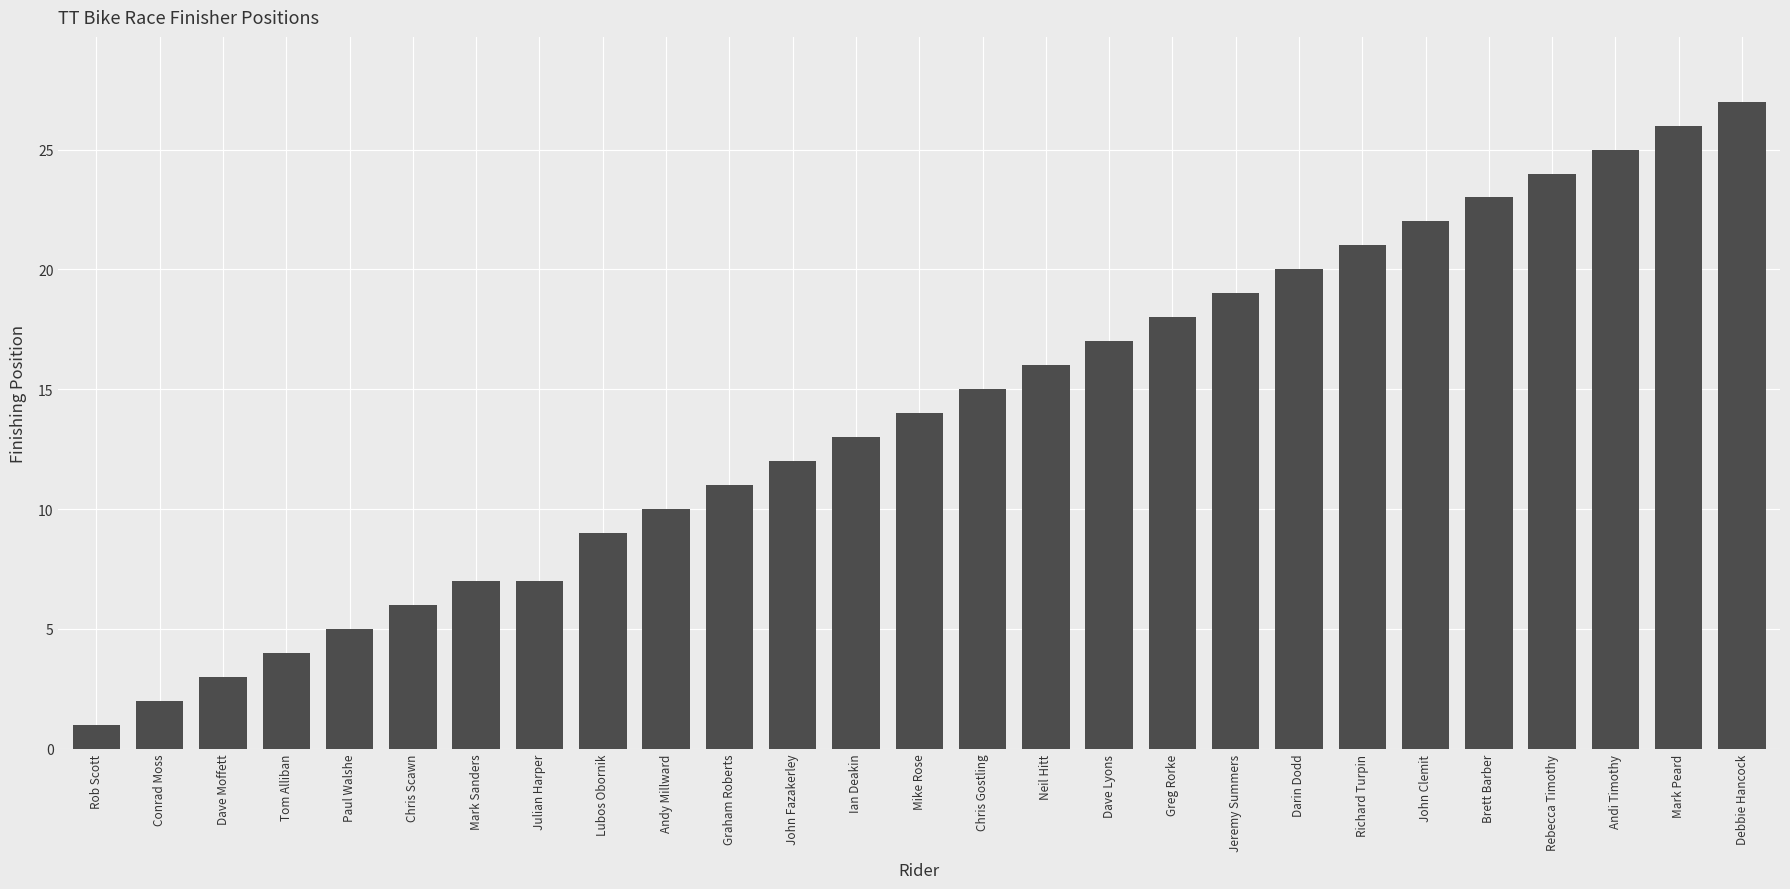

What is the change in value from Rob Scott to Julian Harper?

+6